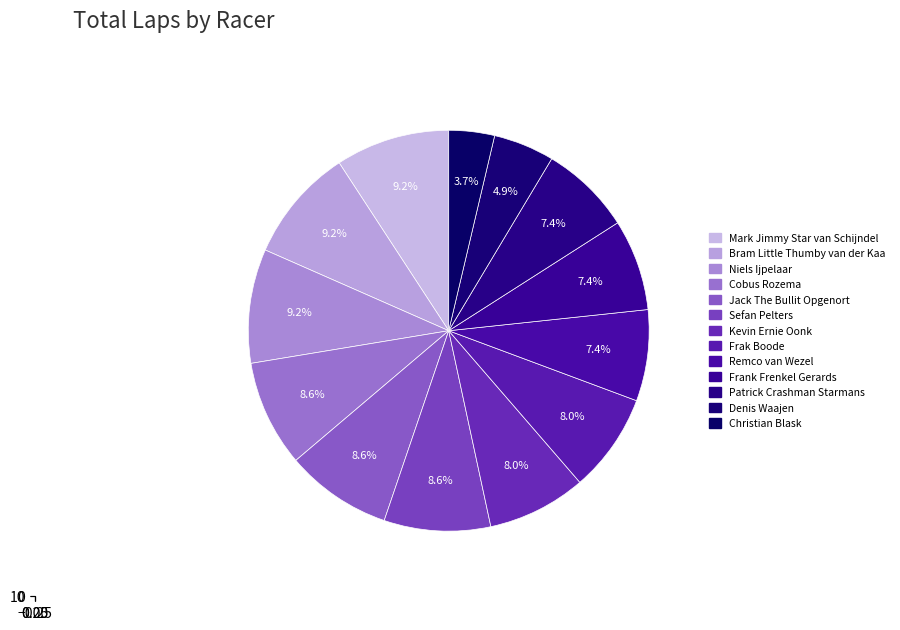

To the nearest percent, what is the combined percentage of Niels Ijpelaar and Mark Jimmy Star van Schijndel?

18%